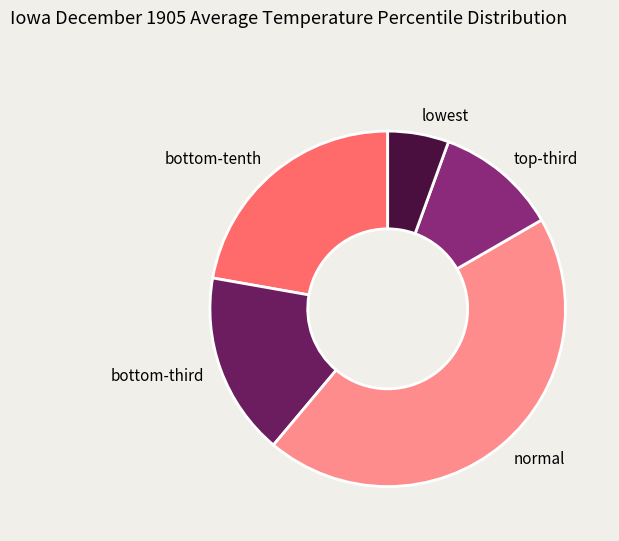

Does normal represent more than half of the total?

No